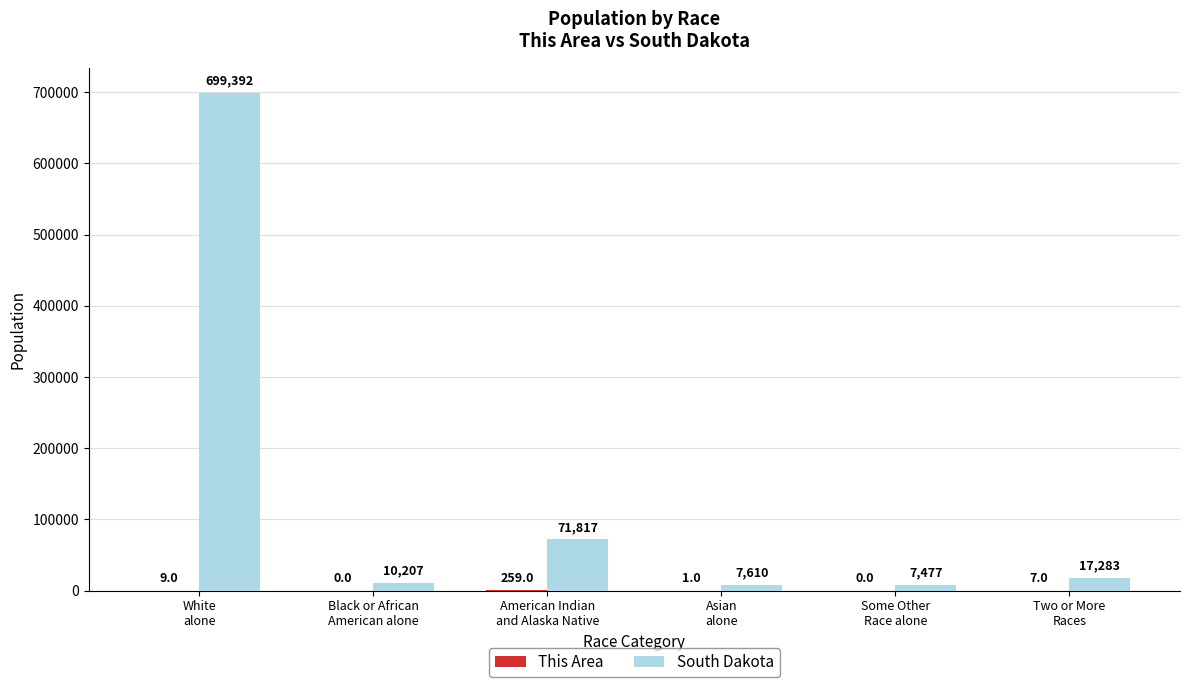

What is the greatest value displayed?

699392